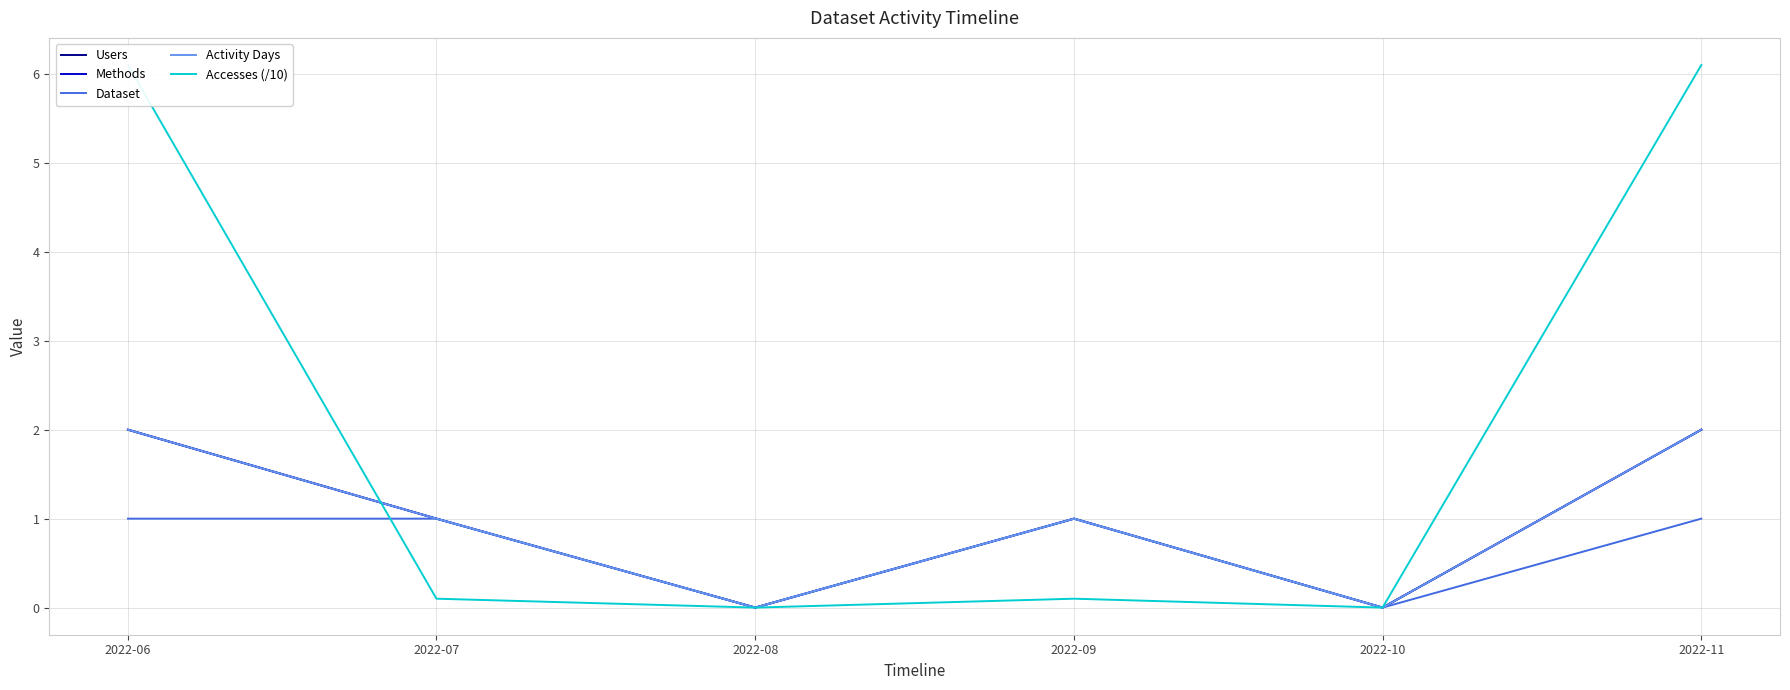

At how many categories does at least one series exceed 3?

2